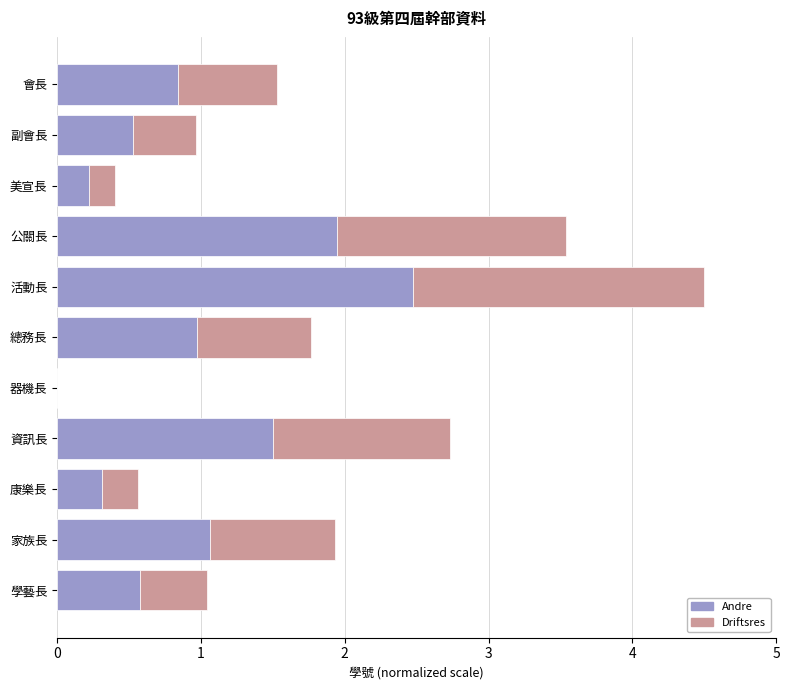

What is the total value across all series at 美宣長?

0.4